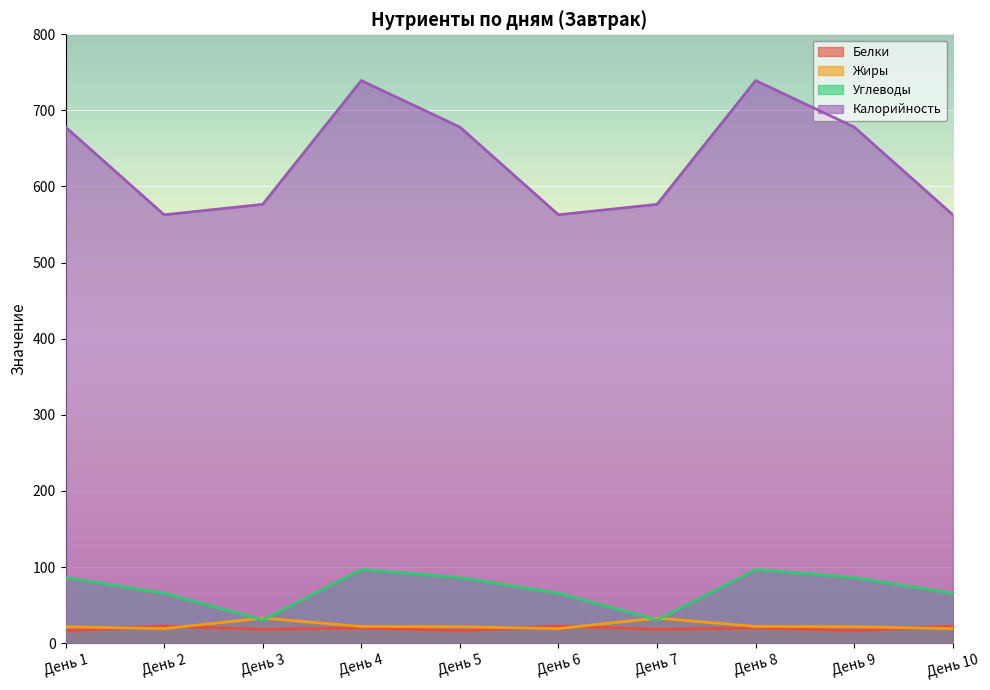

Reading left to right, what are all the values shown in this chart?

Белки: 16.4	22.5	18.1	20.0	16.4	22.5	18.1	20.0	16.4	22.5
Жиры: 21.6	19.1	32.9	21.9	21.6	19.1	32.9	21.9	21.6	19.1
Углеводы: 86.1	65.5	30.6	96.7	86.1	65.5	30.6	96.7	86.1	65.5
Калорийность: 678.1	562.8	576.5	739.2	678.1	562.8	576.5	739.2	678.1	562.8